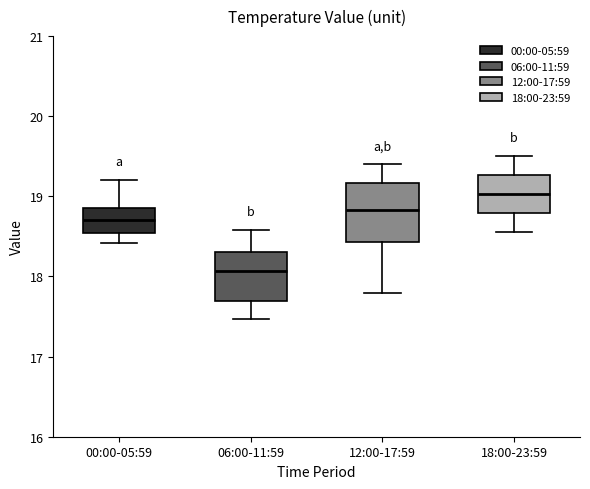

Comparing the boxes themselves (not the whiskers), which one is the tallest?

12:00-17:59